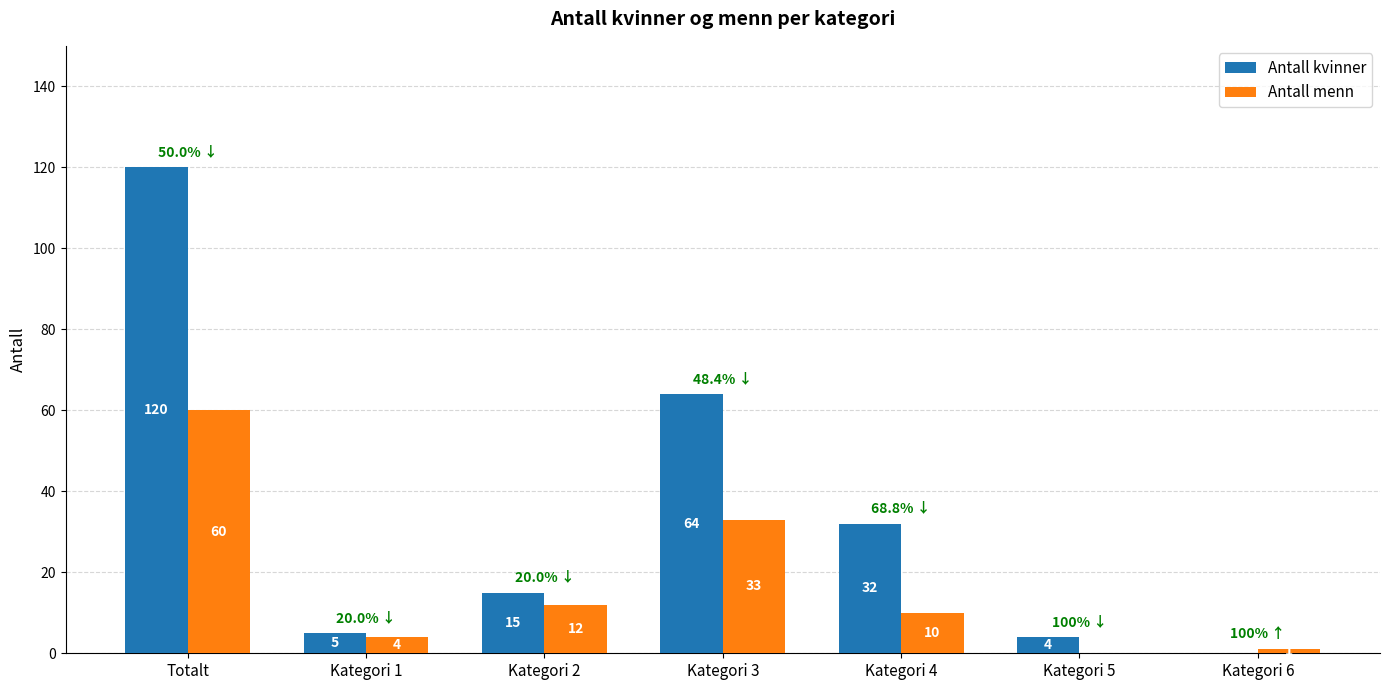

What is the total value across all series at Kategori 5?

4